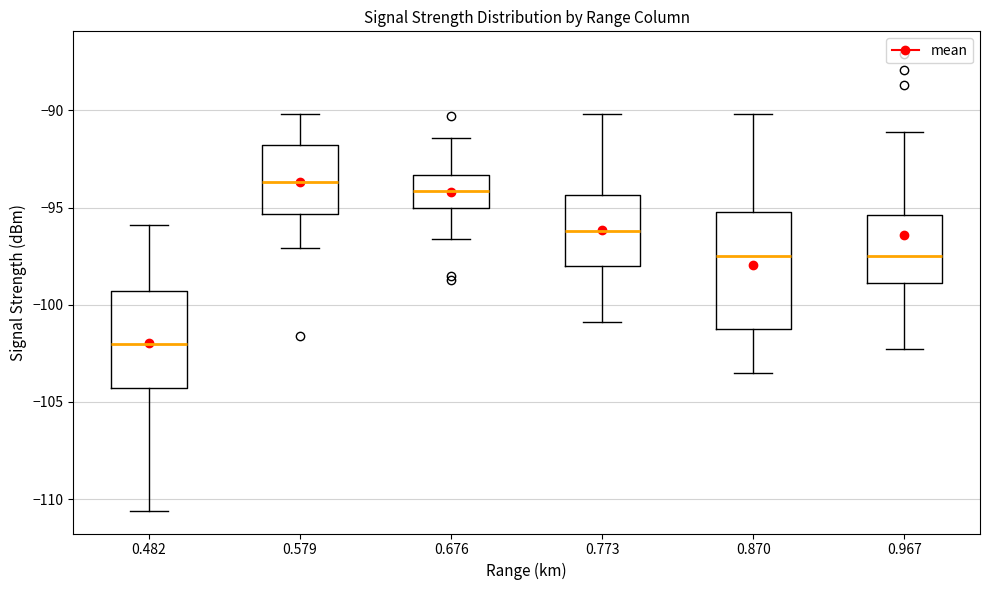

Reading left to right, transcribe this box plot: for each box, give where its median line is, the range the box spans, and where its two whiskers end, as read against the y-axis. The values are not printed on the chart, so give them approximately, as read against the axis.

0.482: median -102.0, box -104.5 to -99.5, whiskers -110.5 to -96.0
0.579: median -93.5, box -95.5 to -92.0, whiskers -97.0 to -90.0
0.676: median -94.0, box -95.0 to -93.5, whiskers -96.5 to -91.5
0.773: median -96.0, box -98.0 to -94.5, whiskers -101.0 to -90.0
0.870: median -97.5, box -101.0 to -95.0, whiskers -103.5 to -90.0
0.967: median -97.5, box -99.0 to -95.5, whiskers -102.5 to -91.0